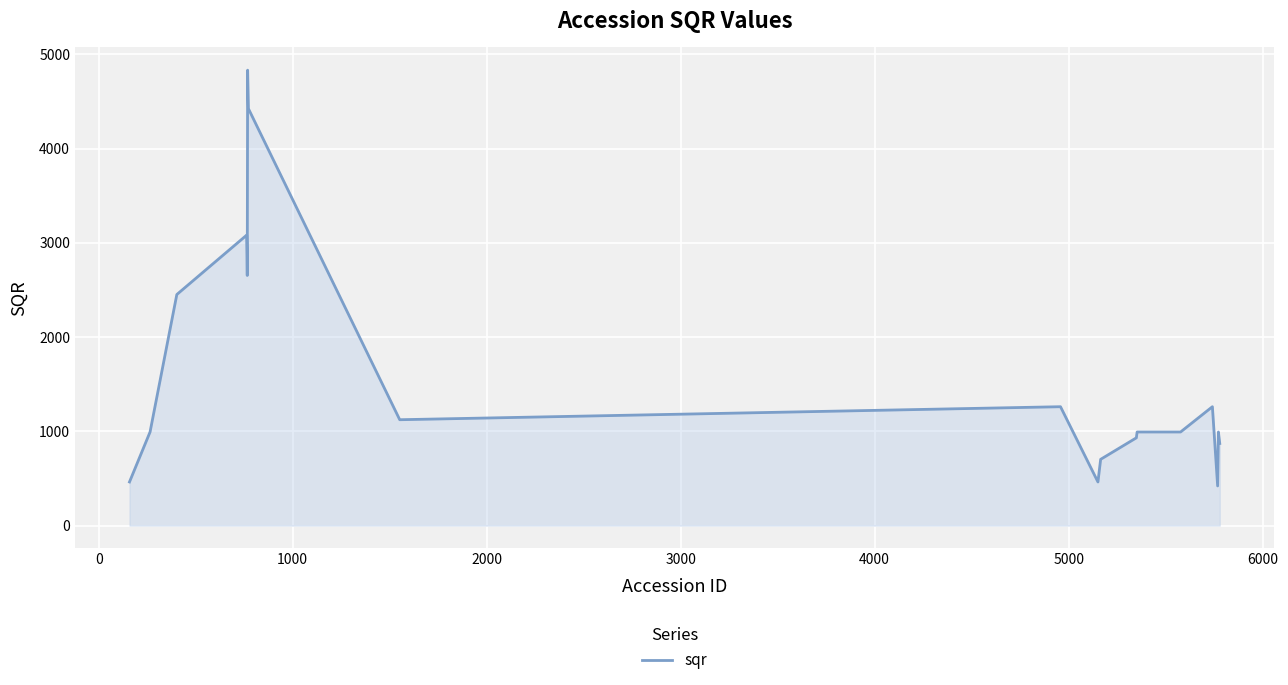

What is the difference between the second highest and second lowest values?

3961.7